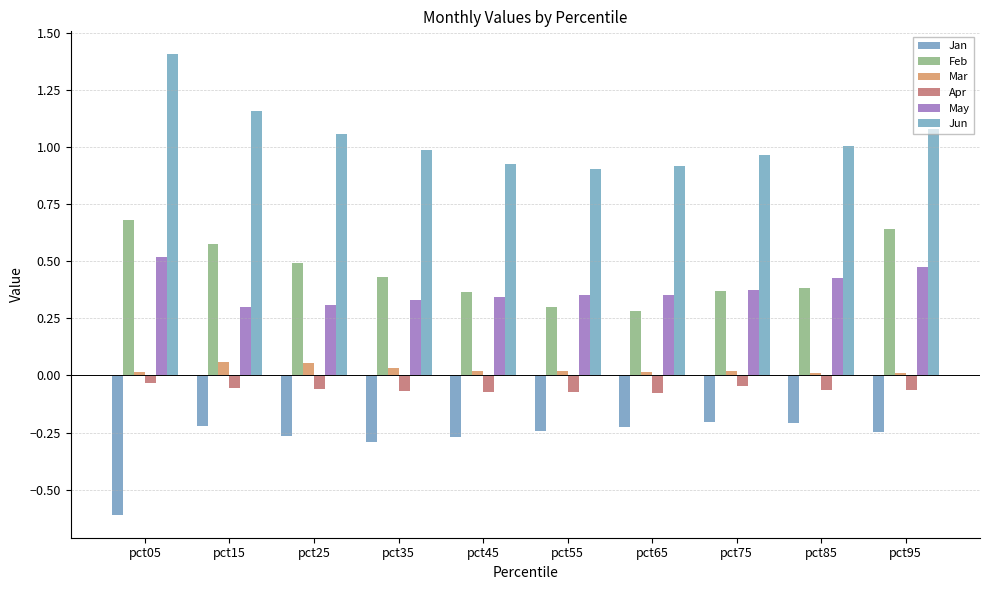

Count the Feb values in the range 0 to 1.

10